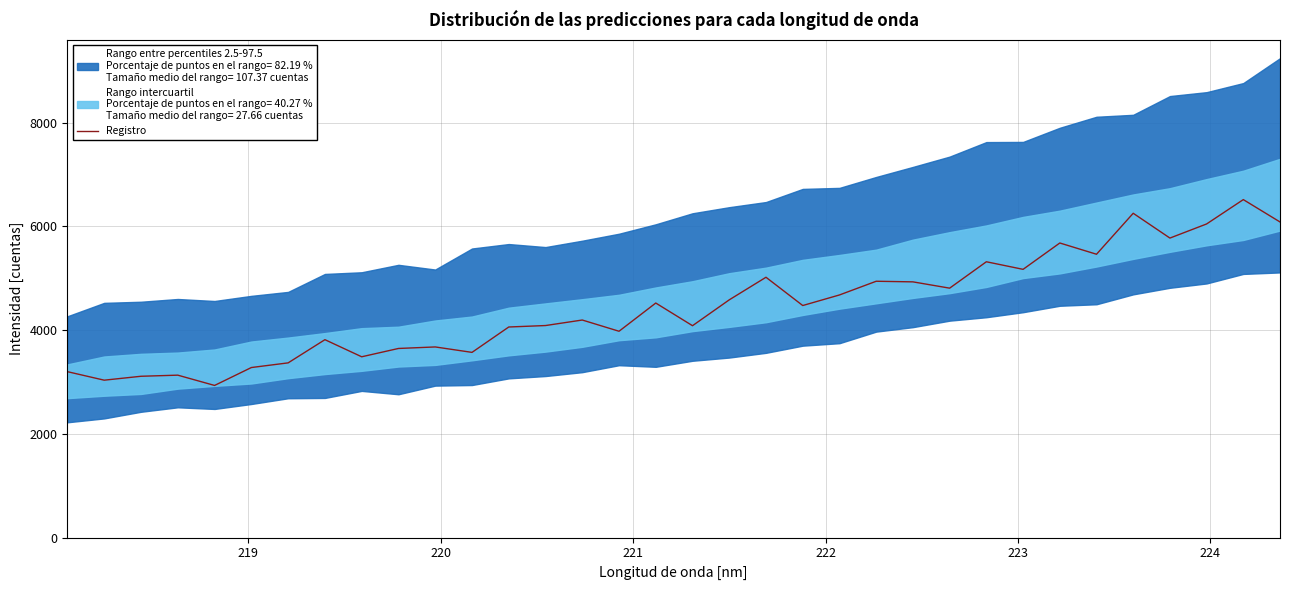

What is the maximum value for Registro?

6517.7